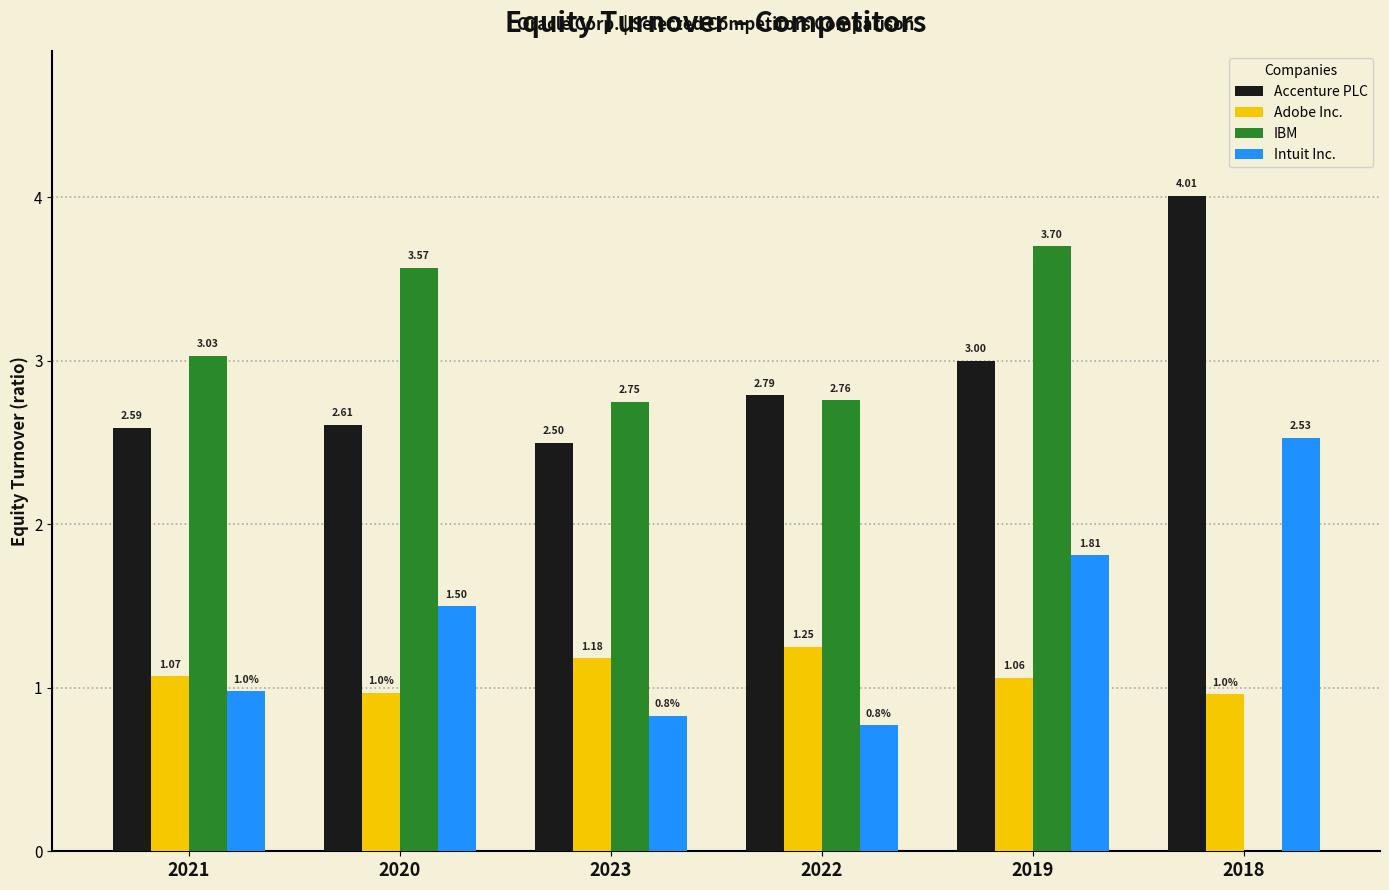

Which series has the largest total across all categories?

Accenture PLC